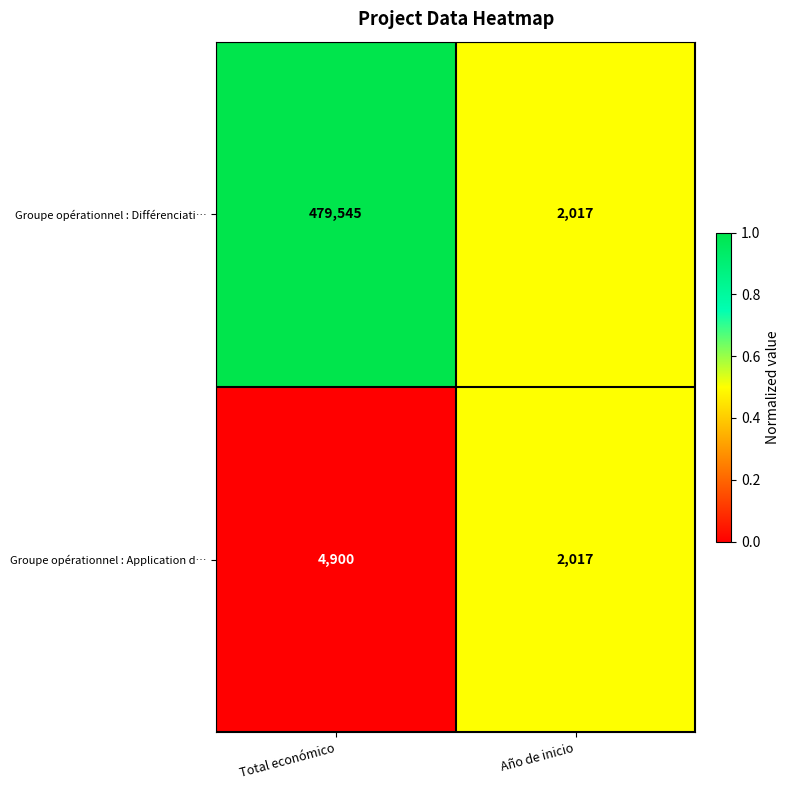

How many distinct data groups are displayed?

2